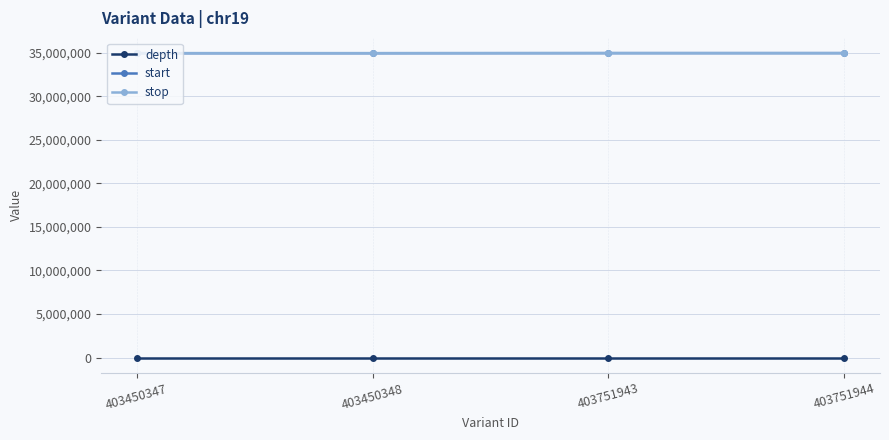

Is the value of depth at 403450348 greater than the value of stop at 403450347?

No